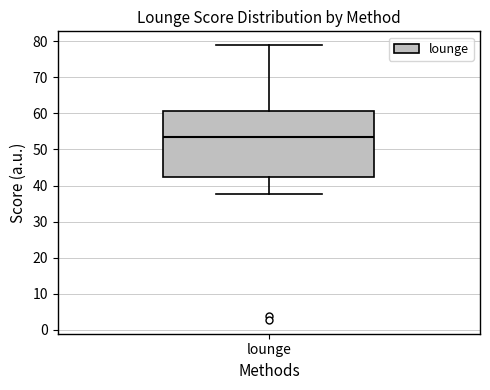

Read this box plot against the y-axis: the position of the median line, the range covered by the box, and the ends of both whiskers. The values are not printed on the chart, so give them approximately, as read against the axis.

median 53, box 42 to 61, whiskers 38 to 79